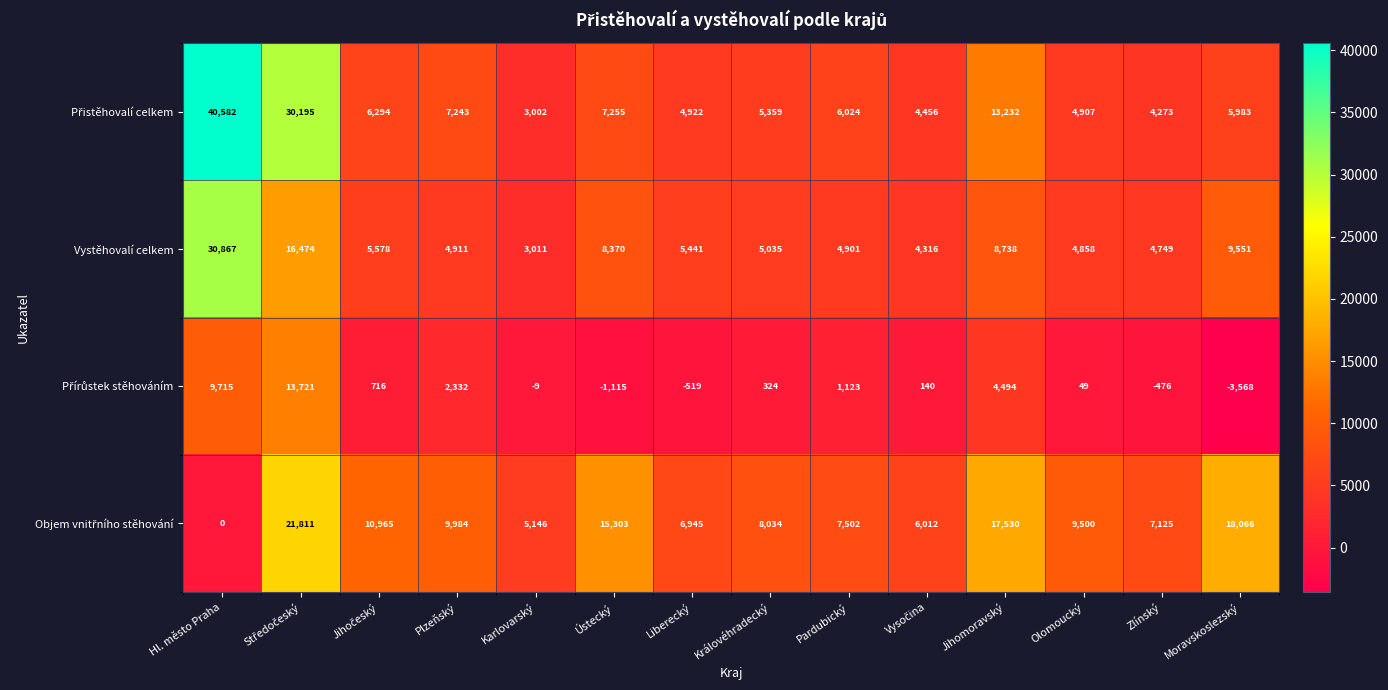

The value of Vystěhovalí celkem at Královéhradecký is 7324. True or false?

False